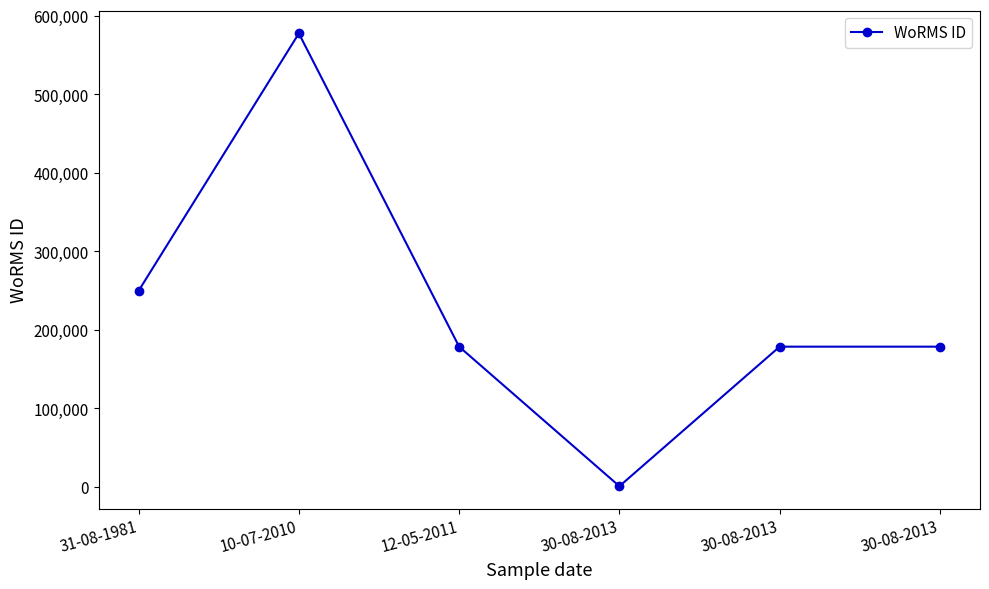

Rank the categories by value from lowest to highest.

30-08-2013, 12-05-2011, 30-08-2013, 30-08-2013, 31-08-1981, 10-07-2010